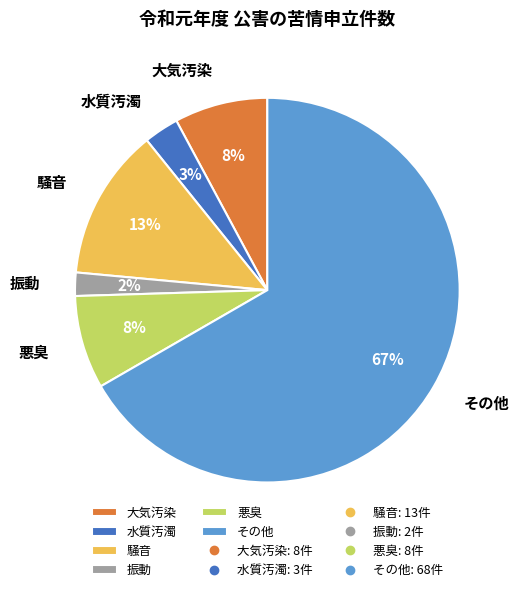

Do 悪臭 and 水質汚濁 together represent more than half of the pie?

No